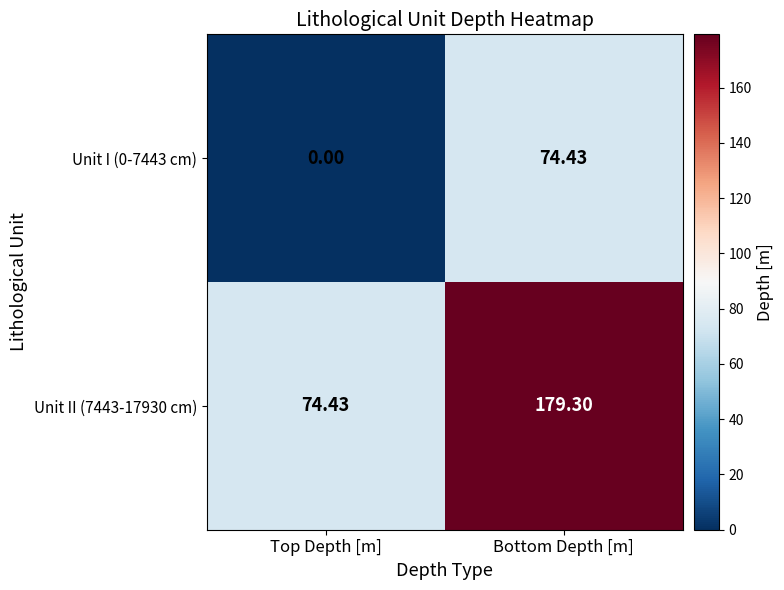

Where does the Unit I (0-7443 cm) series first go above 74?

Bottom Depth [m]